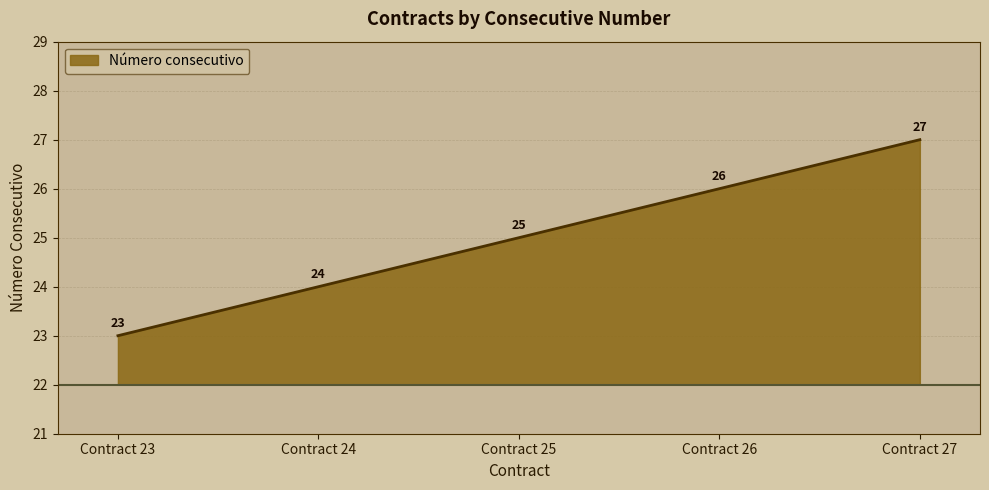

The chart shows a value of 27 at Contract 27. True or false?

True